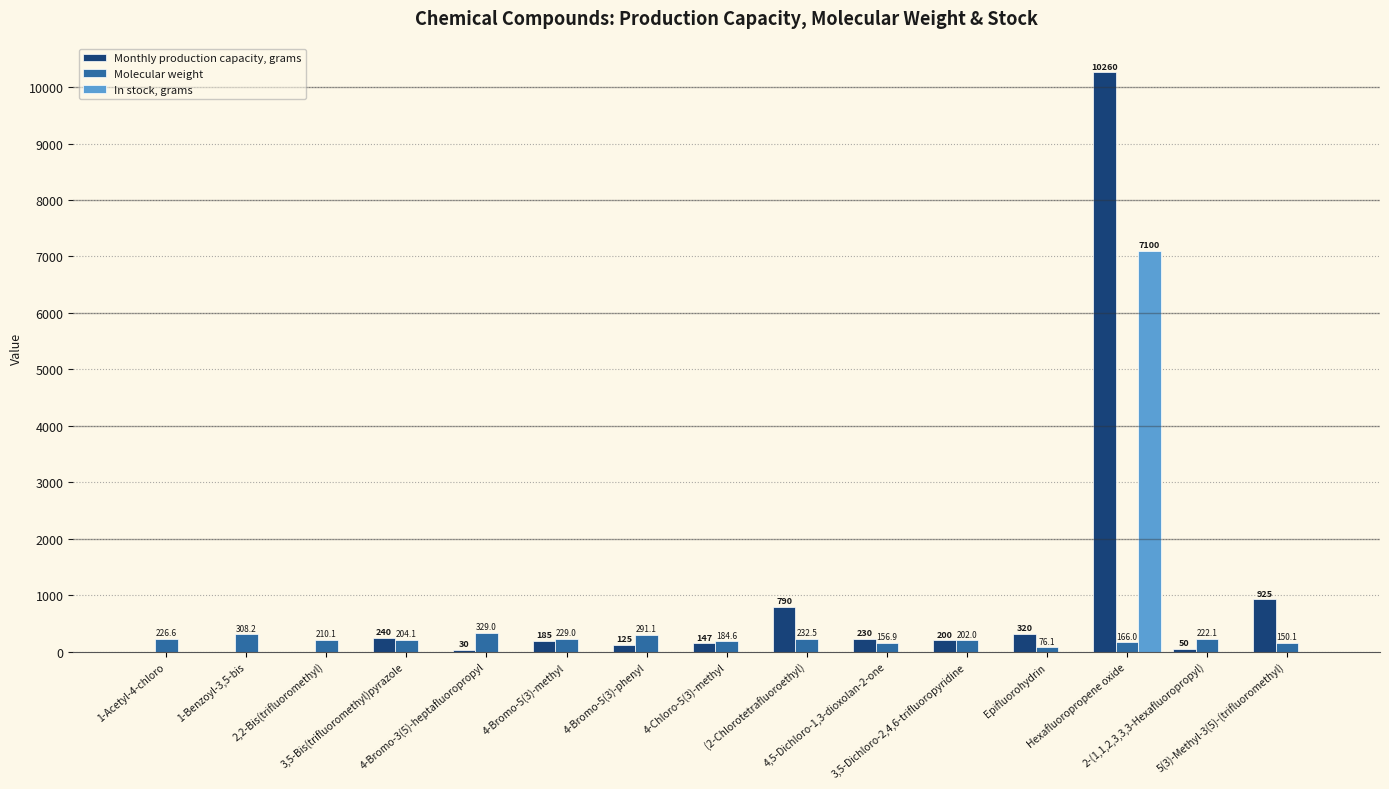

What is the maximum value for In stock, grams?

7100.0